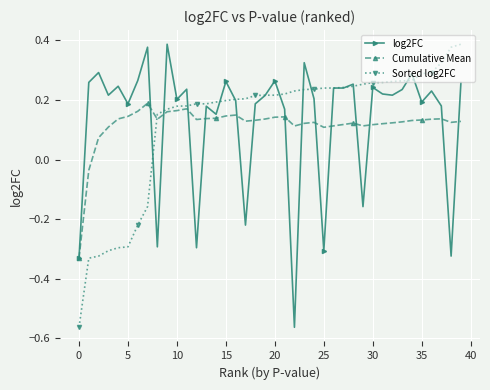

Is this an area chart (filled region under the line)?

No